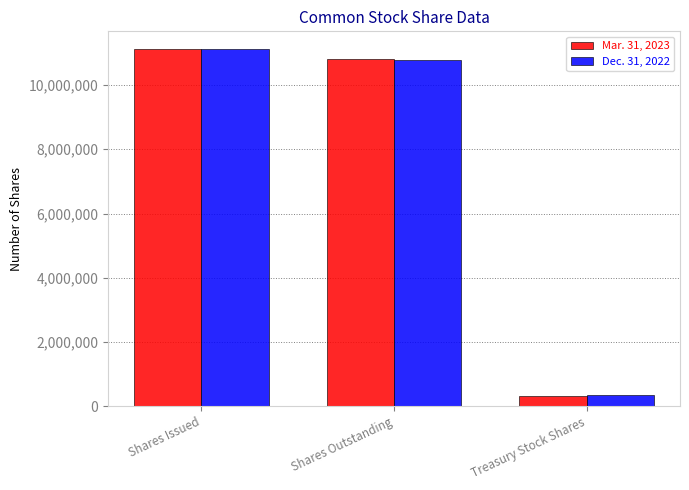

Where does the Mar. 31, 2023 series first go above 10809711?

Shares Issued